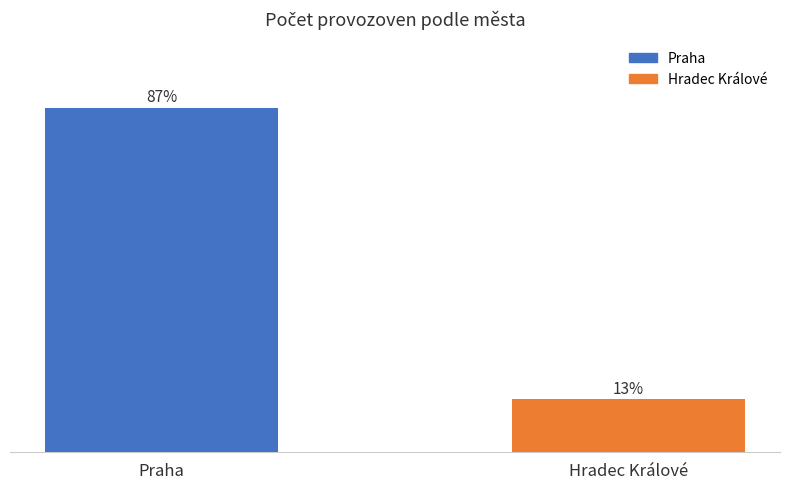

Between Praha and Hradec Králové, which is larger?

Praha